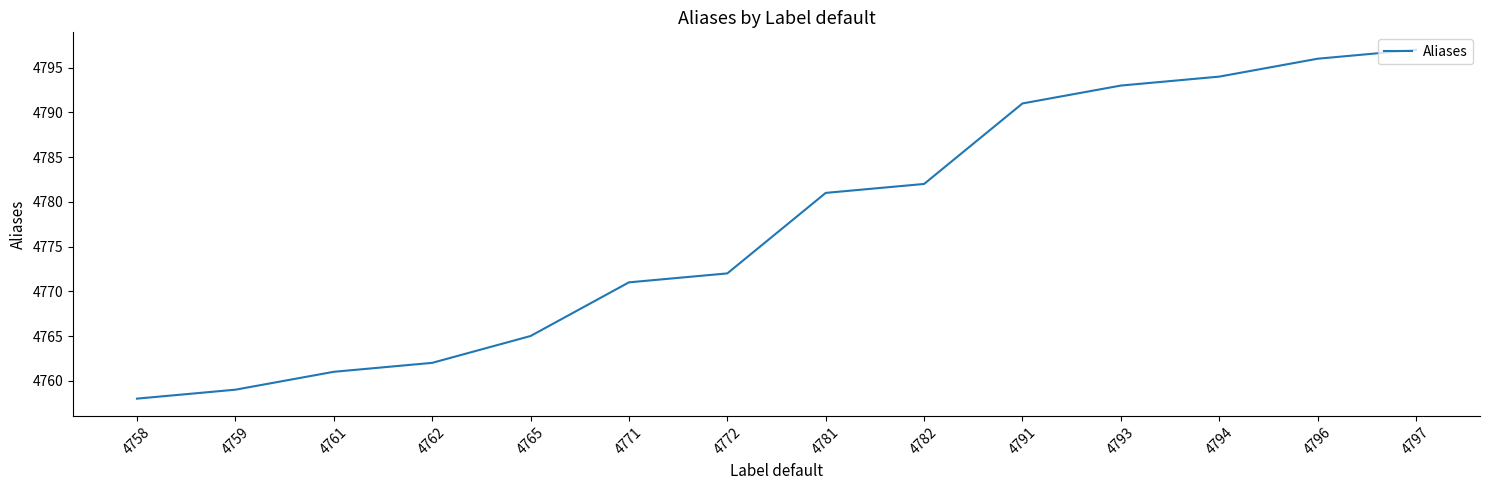

At which category does the chart reach its peak across all series?

4797